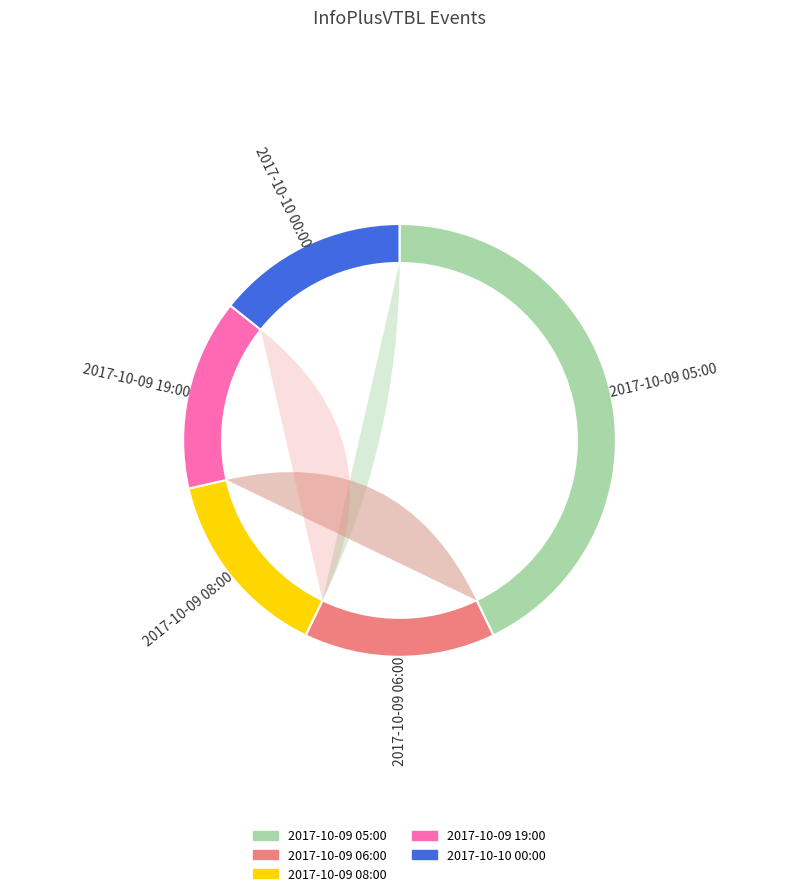

To the nearest percent, what percentage of the pie is 2017-10-09 06:00?

14%